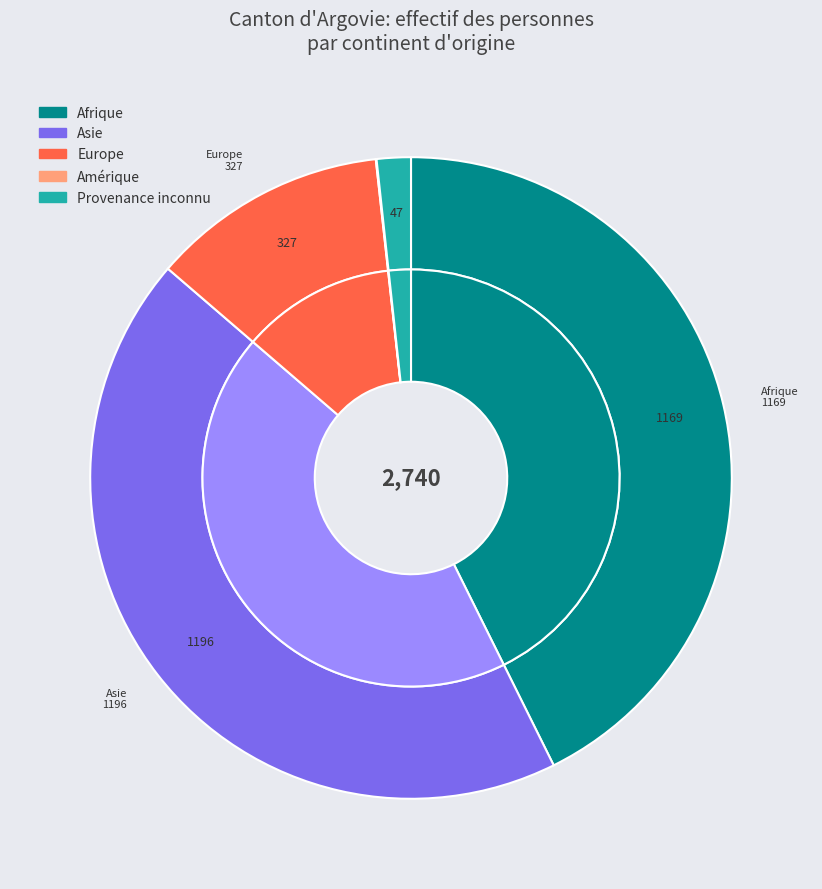

The Afrique slice represents 43% of the pie. True or false?

True